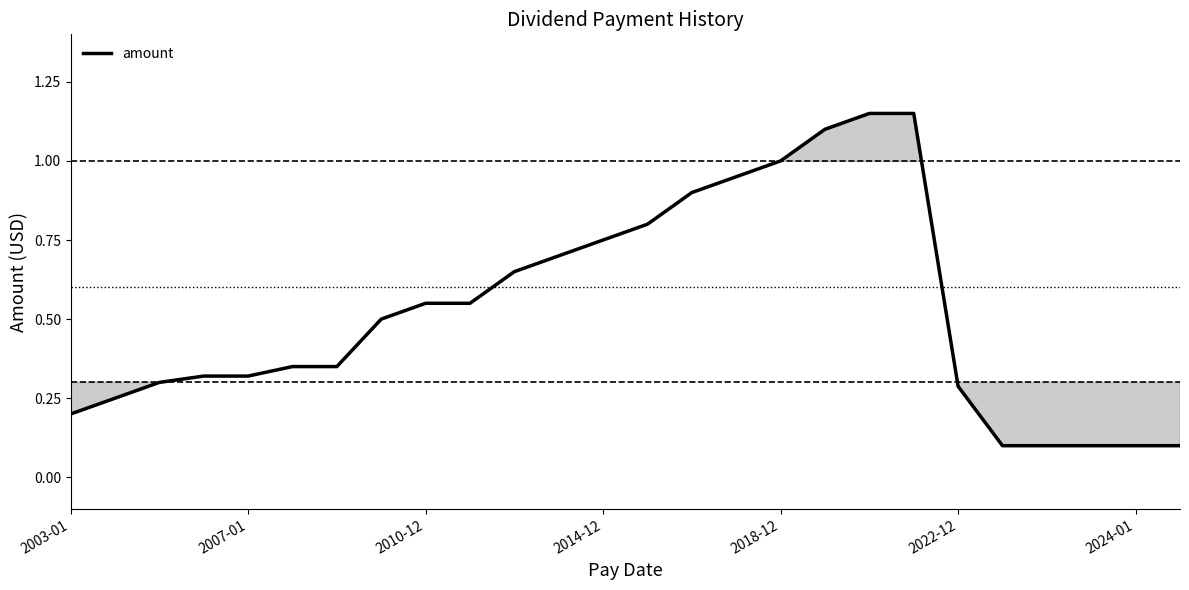

Where is the data nearest to the value 0?

21